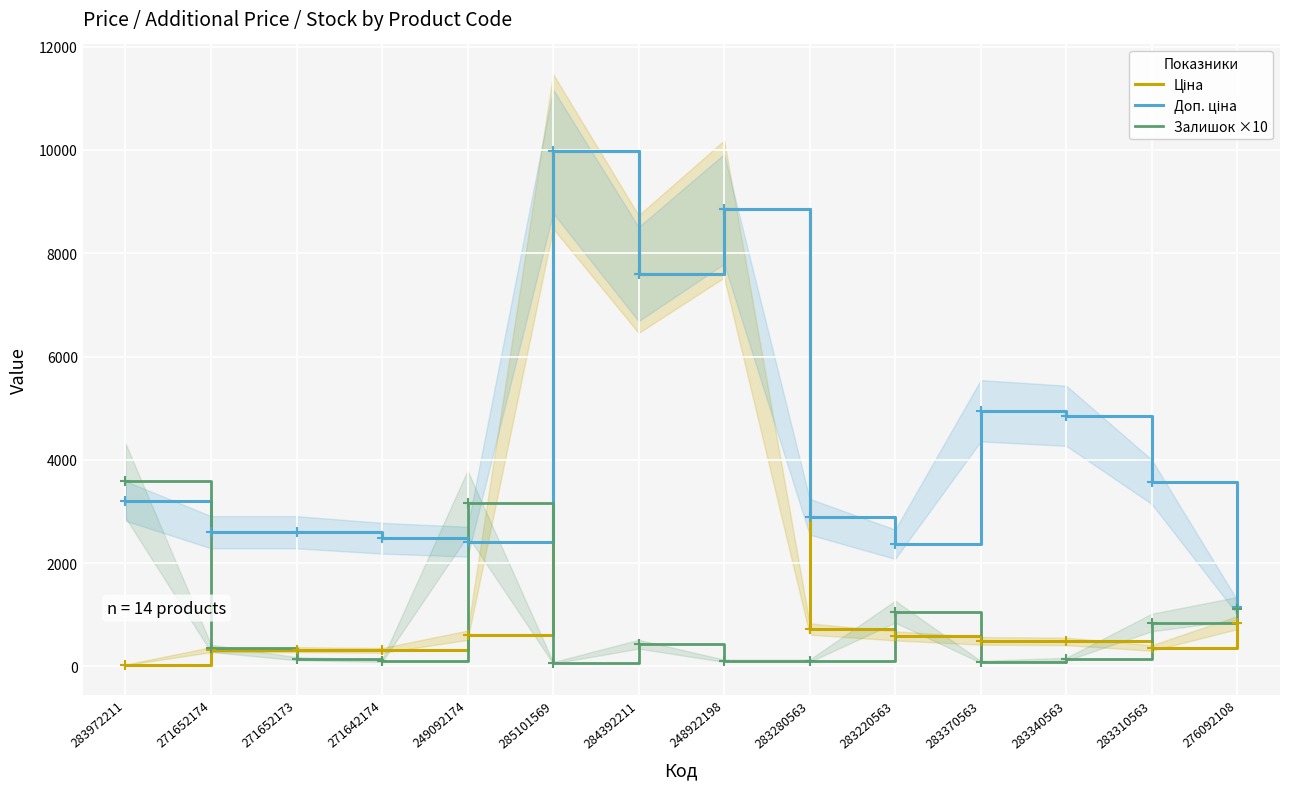

At which label is Доп. ціна closest to 5562?

283370563